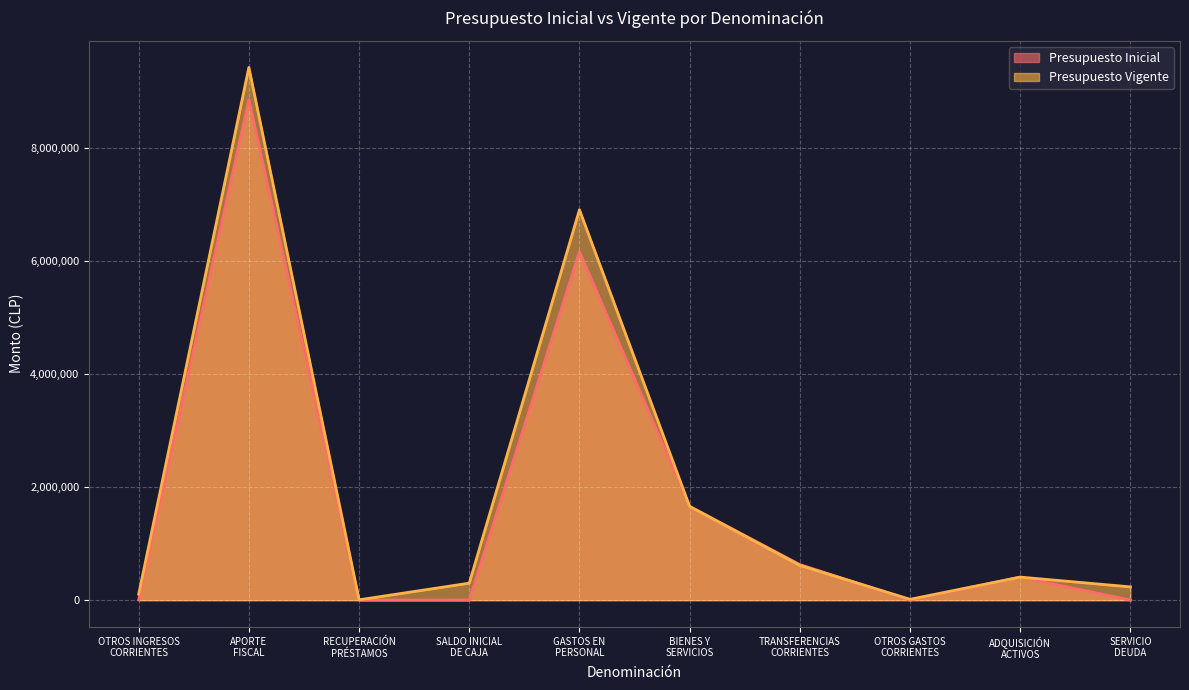

Reading right to left, list all the values displayed in this chart.

Presupuesto Inicial: SERVICIO
DEUDA=1000	ADQUISICIÓN
ACTIVOS=407748	OTROS GASTOS
CORRIENTES=0	TRANSFERENCIAS
CORRIENTES=629578	BIENES Y
SERVICIOS=1658073	GASTOS EN
PERSONAL=6164437	SALDO INICIAL
DE CAJA=1000	RECUPERACIÓN
PRÉSTAMOS=0	APORTE
FISCAL=8853639	OTROS INGRESOS
CORRIENTES=6197
Presupuesto Vigente: SERVICIO
DEUDA=234857	ADQUISICIÓN
ACTIVOS=407748	OTROS GASTOS
CORRIENTES=15000	TRANSFERENCIAS
CORRIENTES=615351	BIENES Y
SERVICIOS=1658073	GASTOS EN
PERSONAL=6905531	SALDO INICIAL
DE CAJA=300508	RECUPERACIÓN
PRÉSTAMOS=6058	APORTE
FISCAL=9423658	OTROS INGRESOS
CORRIENTES=106336